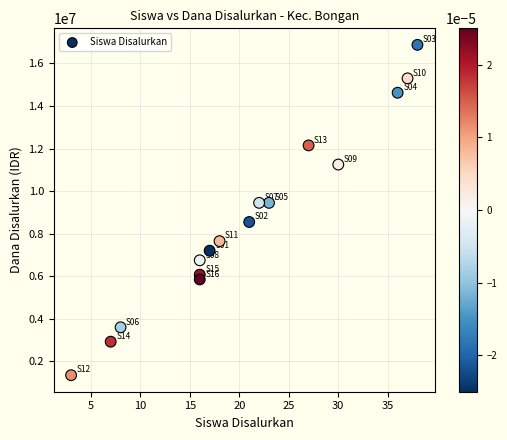

What is the range of X values (max minus min)?

35